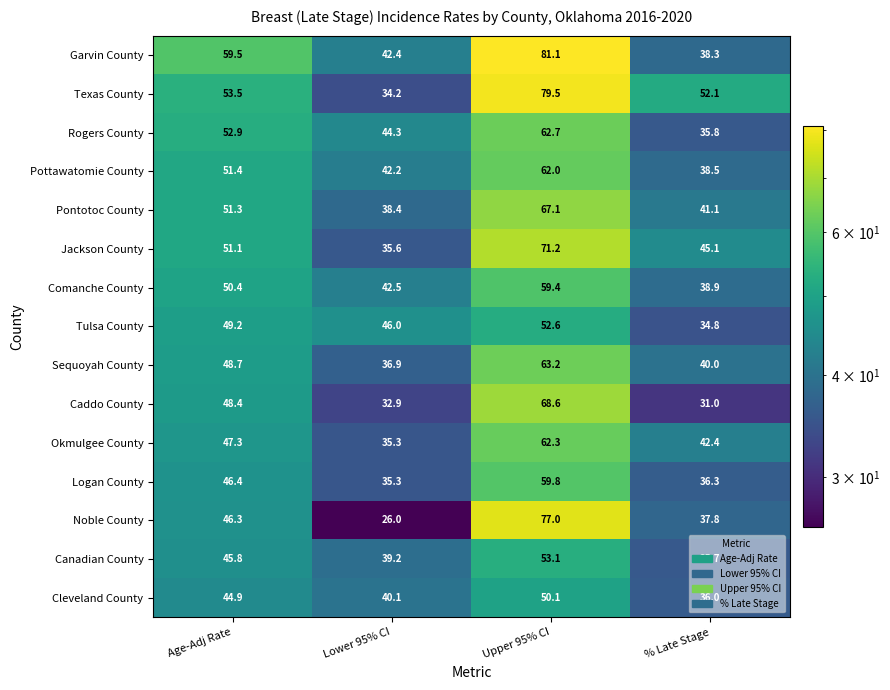

What is the smallest value displayed?

26.0